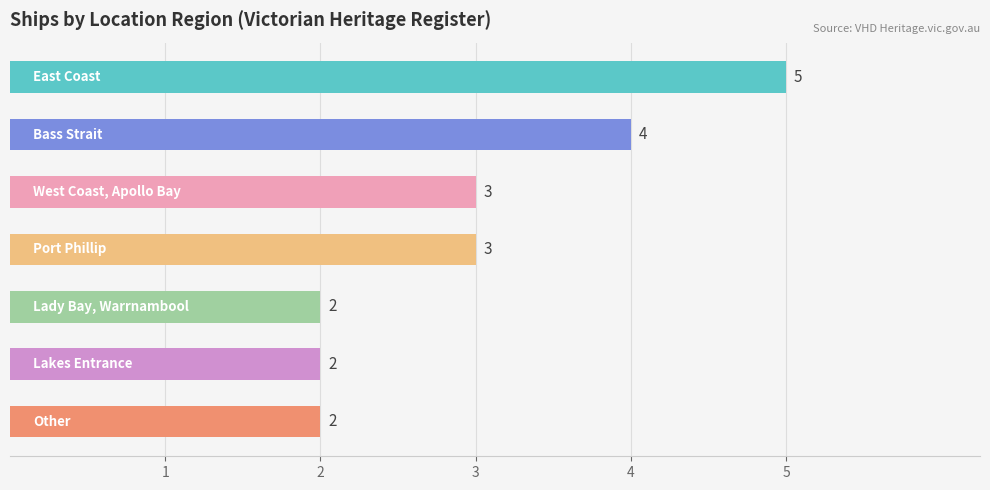

What is the greatest value displayed?

5